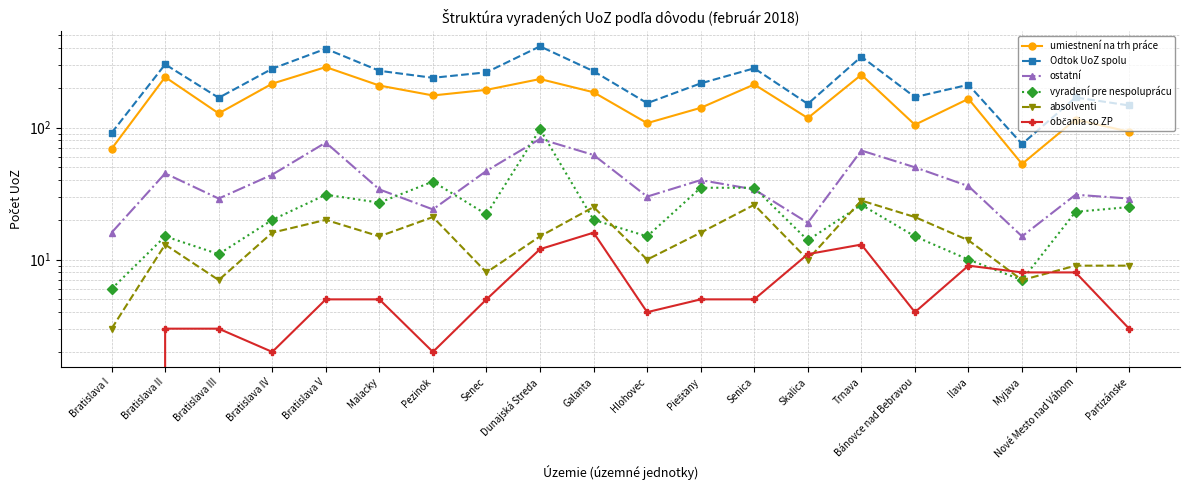

What is the difference between the second highest and minimum values in the absolventi series?

23